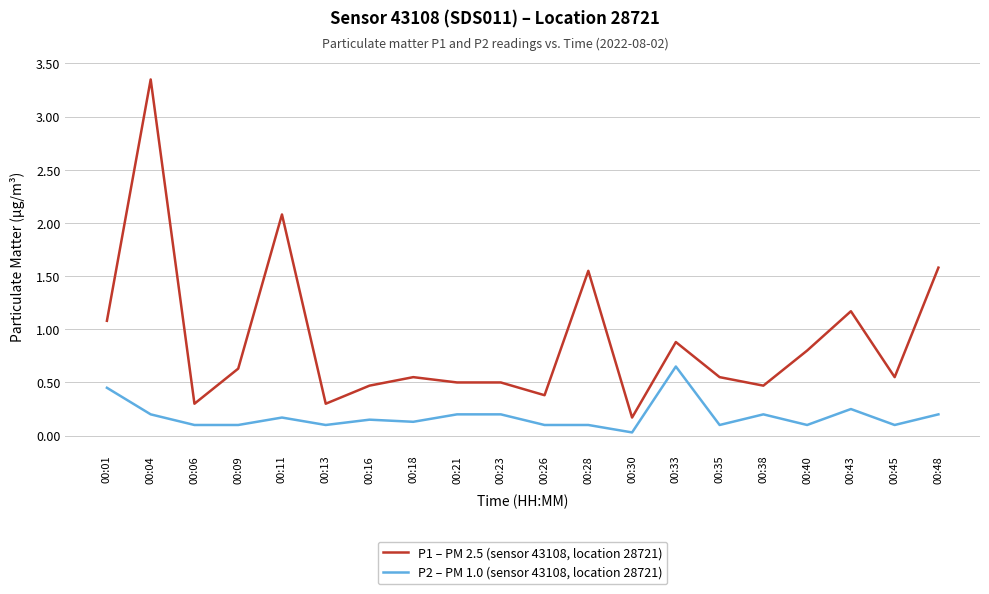

Which category has the lowest value across all series?

00:30